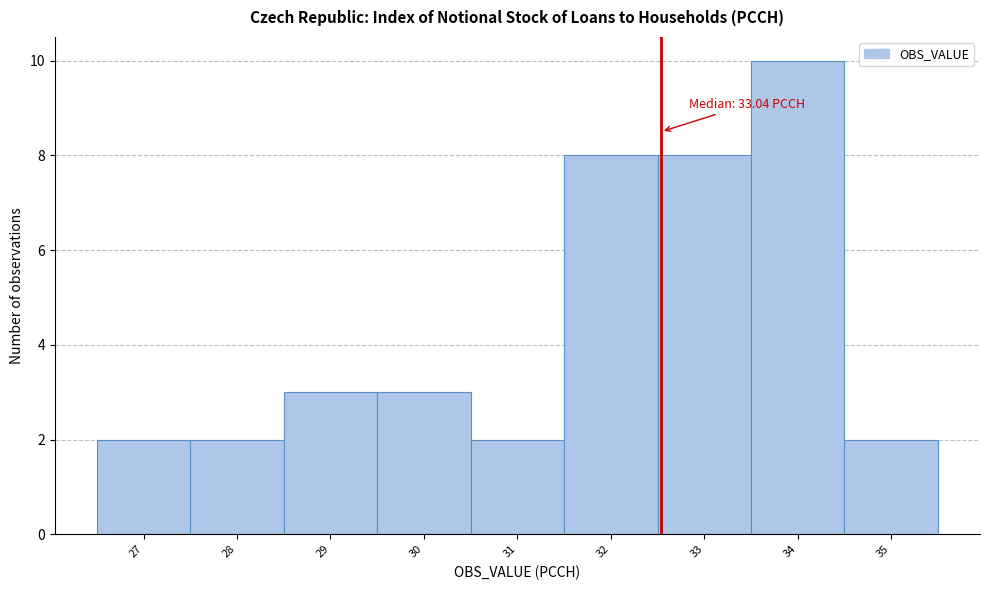

Reading left to right, extract all data points from this chart.

27=2	28=2	29=3	30=3	31=2	32=8	33=8	34=10	35=2